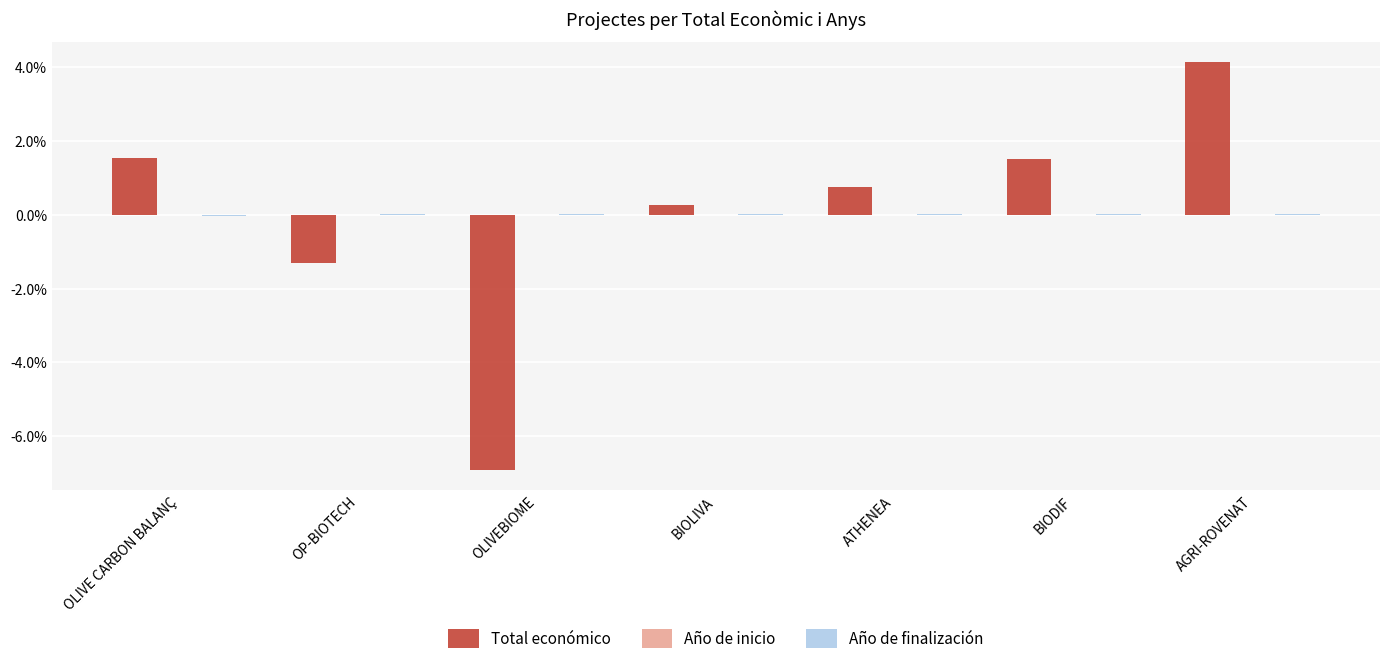

How many groups of bars are there?

7